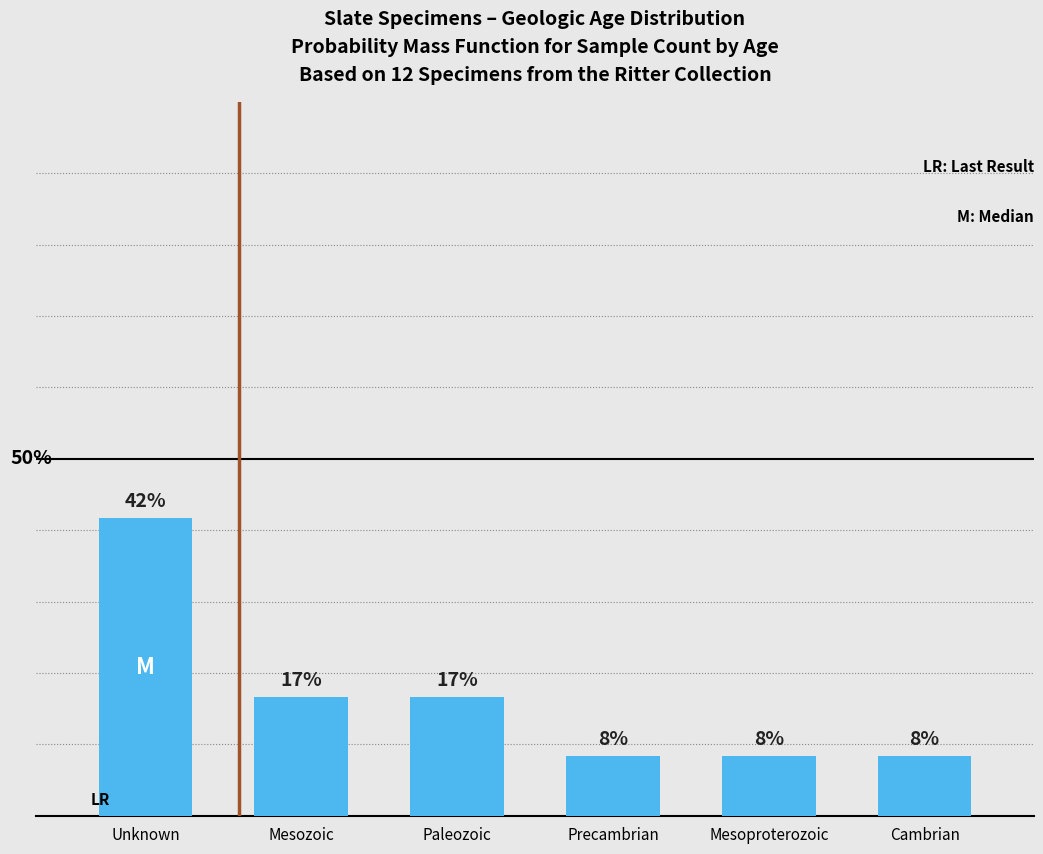

Are the bars horizontal?

No